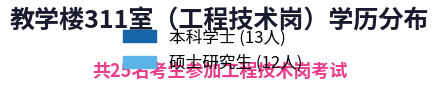

To the nearest percent, what percentage of the pie is 本科学士?

52%